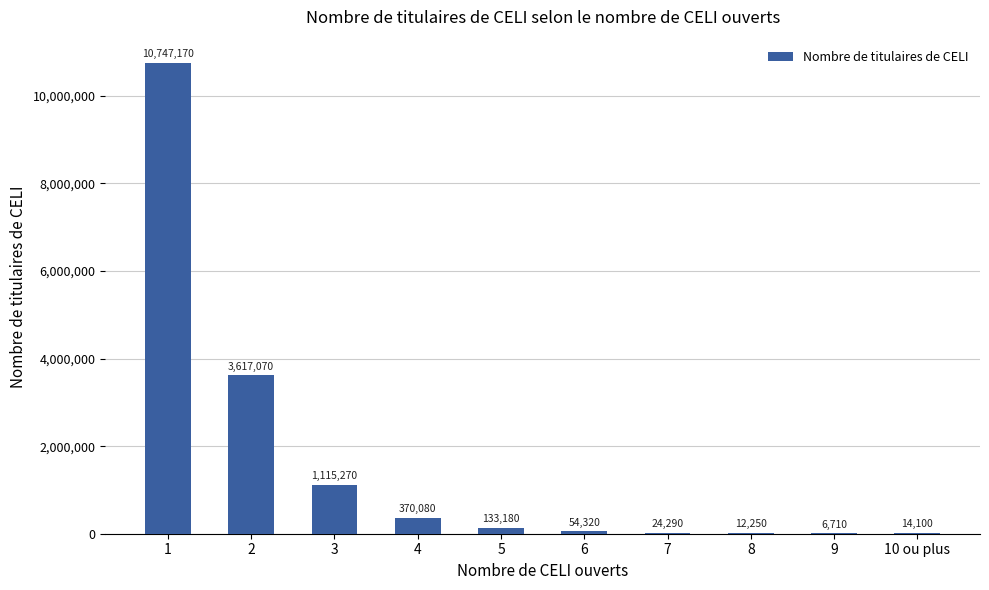

What is the greatest value displayed?

10747170